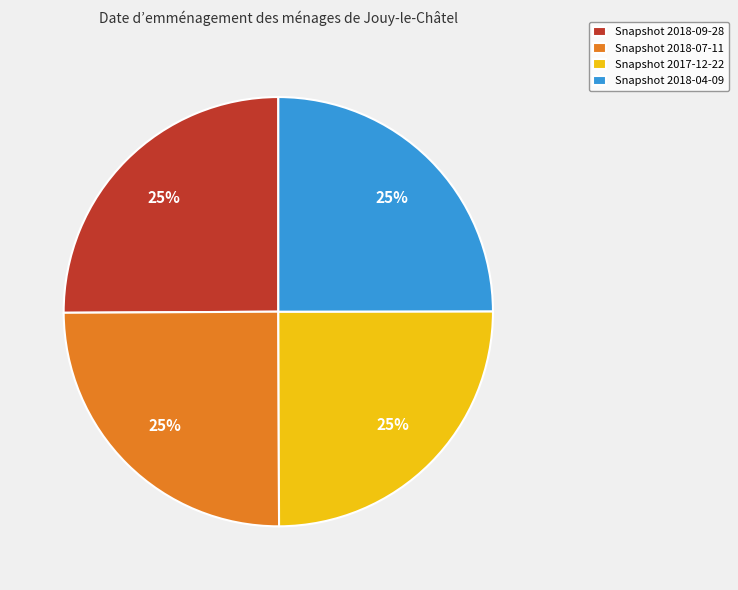

True or false: Snapshot 2018-09-28 accounts for 38% of the total.

False